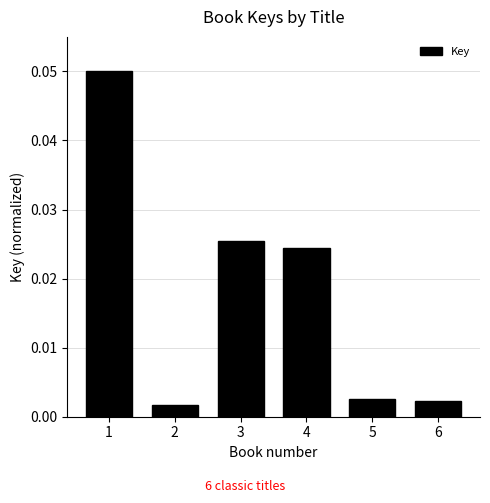

Does the chart contain any negative values?

No